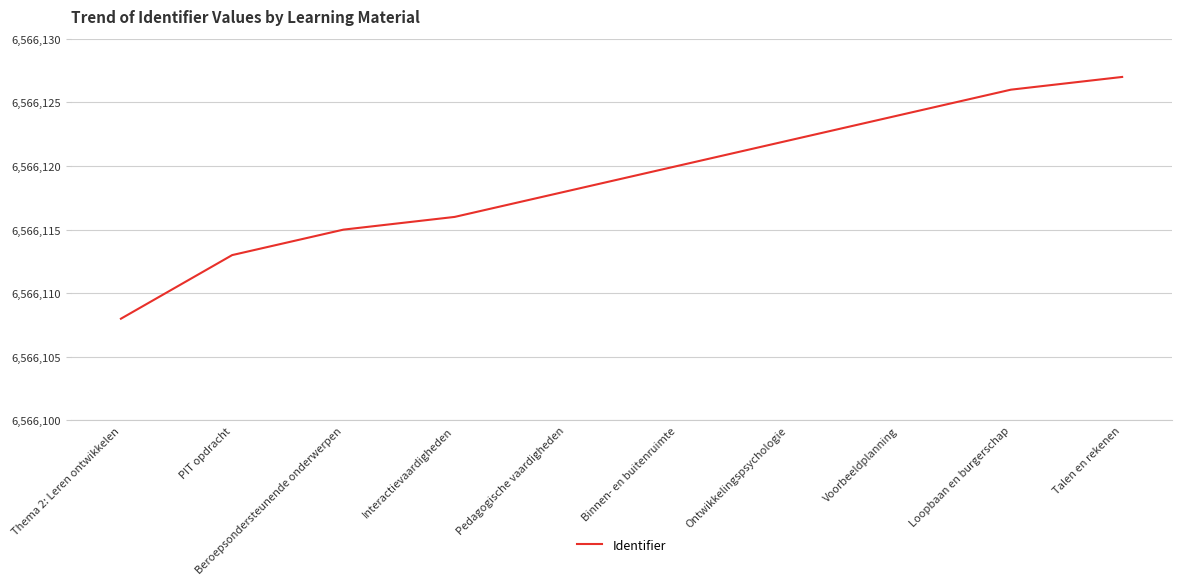

At which category does the chart reach its peak across all series?

Talen en rekenen